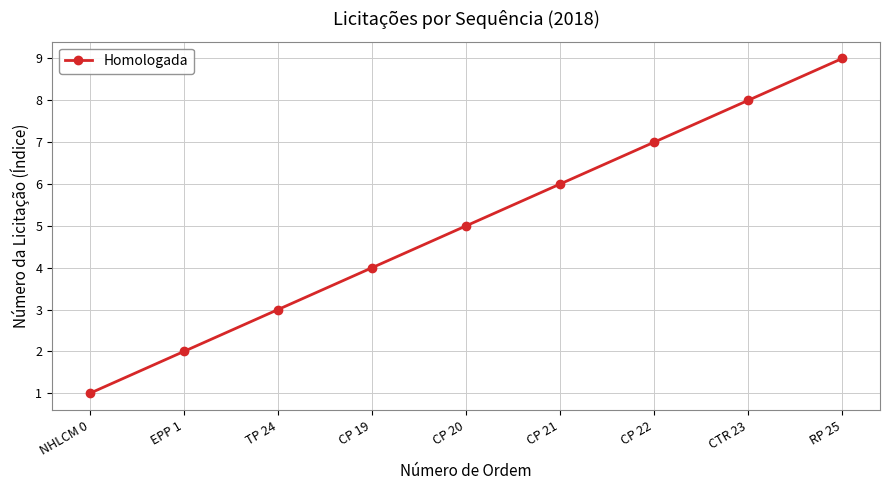

List the labels in order of value, smallest first.

NHLCM 0, EPP 1, TP 24, CP 19, CP 20, CP 21, CP 22, CTR 23, RP 25